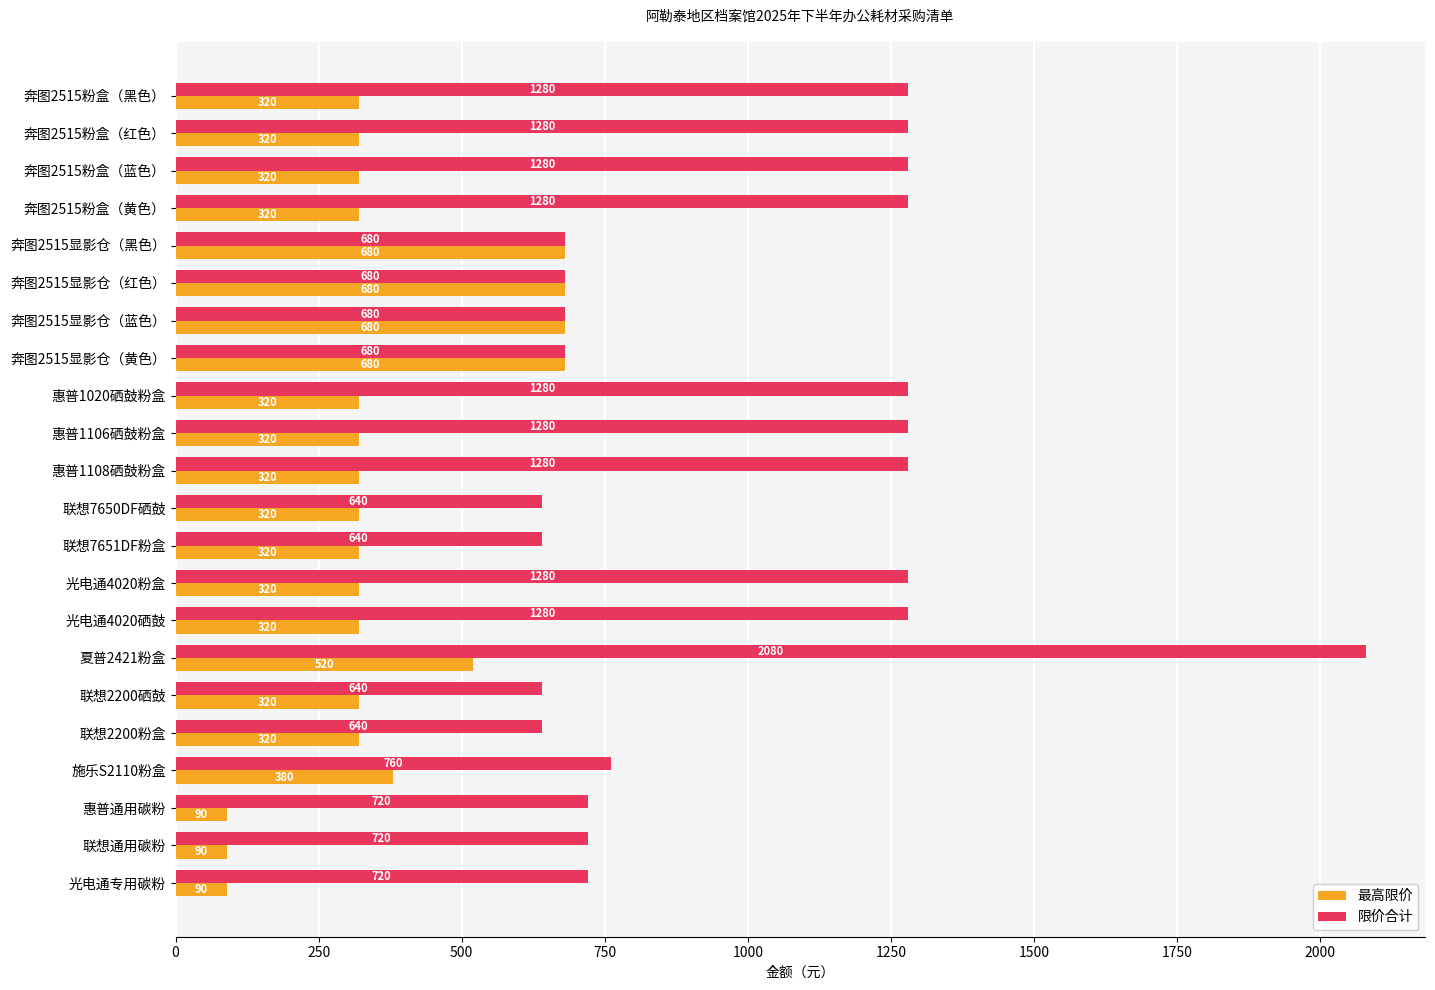

At how many categories does at least one series exceed 1223?

10